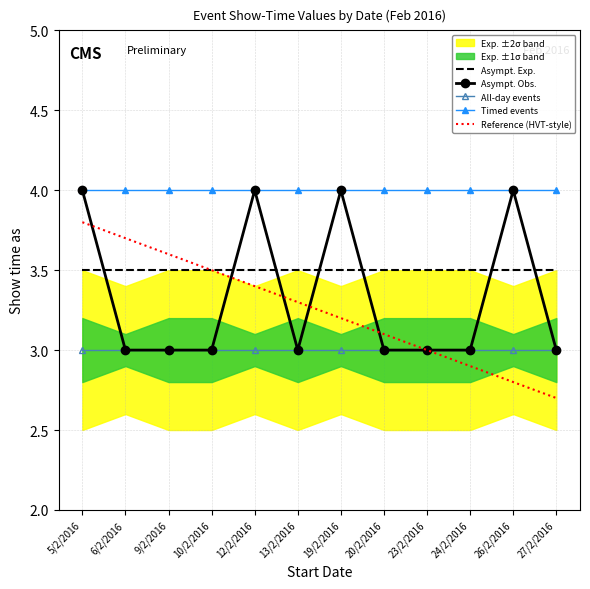

The Timed events series shows 1.2 at 23/2/2016. True or false?

False